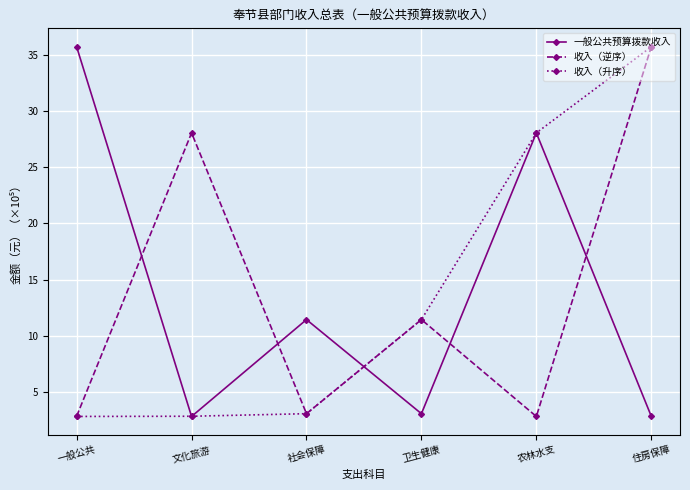

True or false: 一般公共预算拨款收入 and 收入（逆序） intersect in this chart.

True